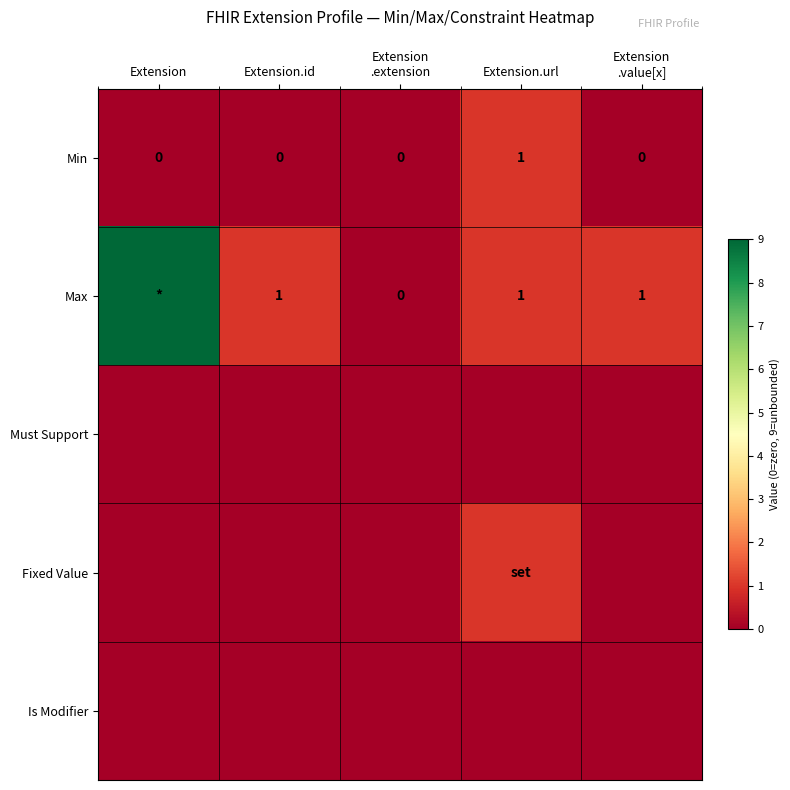

How many data points in Min are above 0?

1